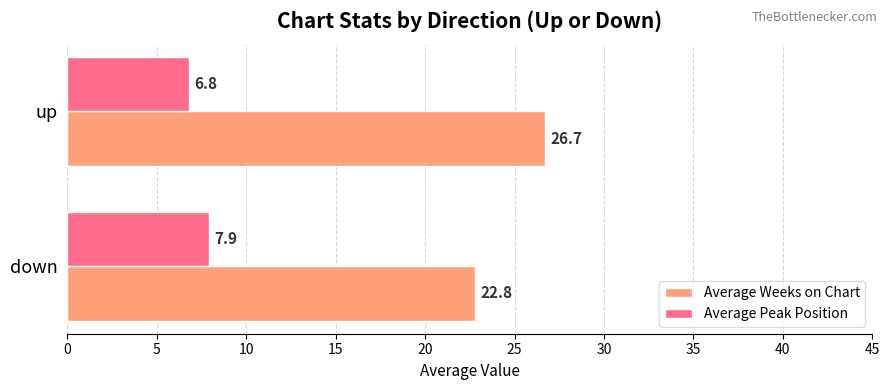

List the series in order of their peak value, highest first.

Average Weeks on Chart, Average Peak Position